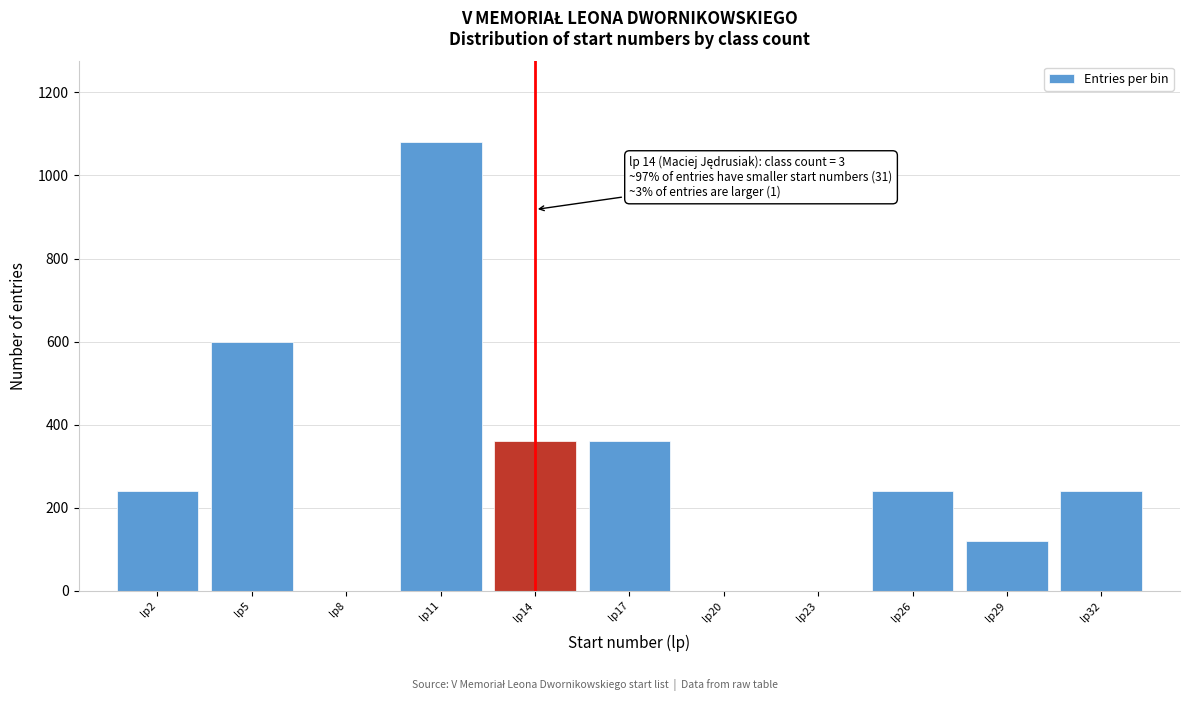

Reading left to right, extract all data points from this chart.

lp2=240	lp5=600	lp8=0	lp11=1080	lp14=360	lp17=360	lp20=0	lp23=0	lp26=240	lp29=120	lp32=240